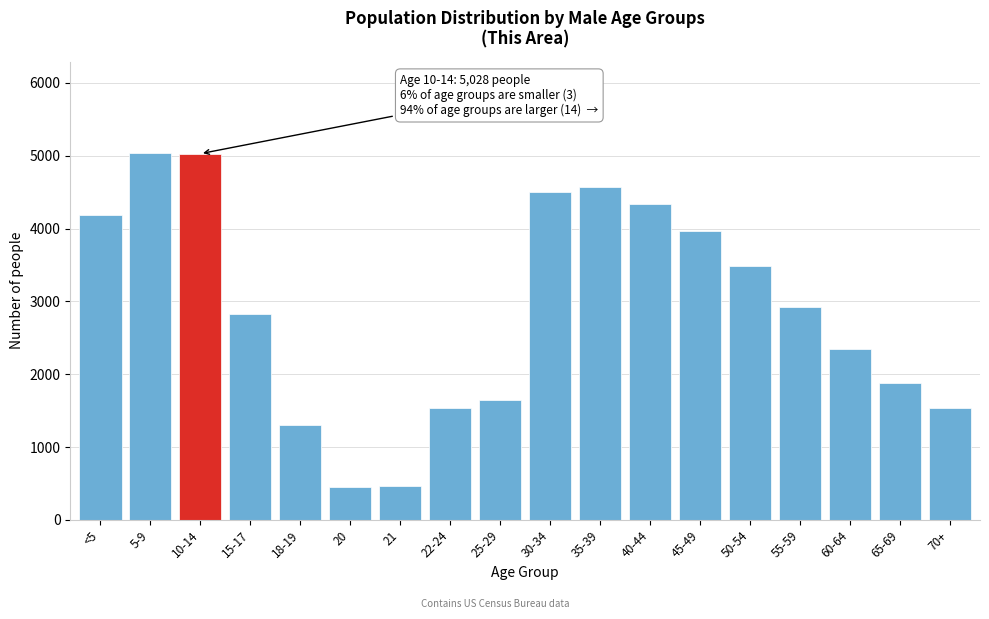

Is it true that the value at 22-24 is 2528?

False